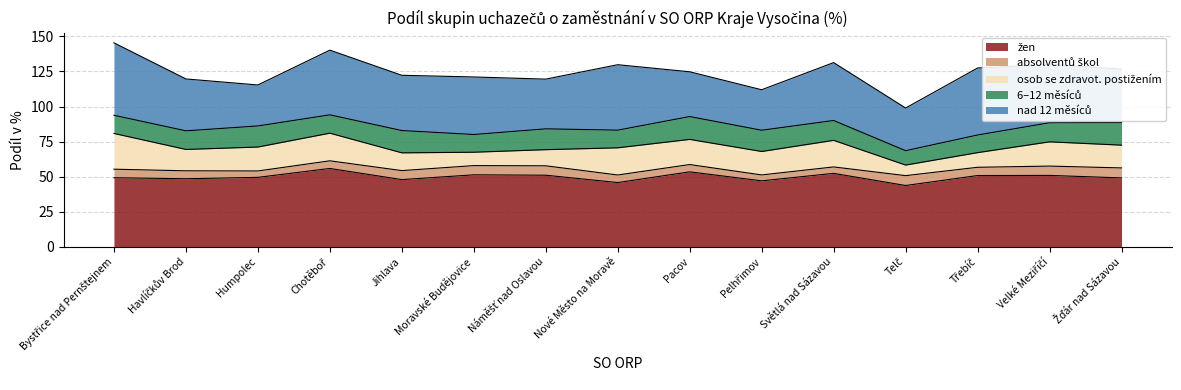

What is the sum of all nad 12 měsíců values?

586.5